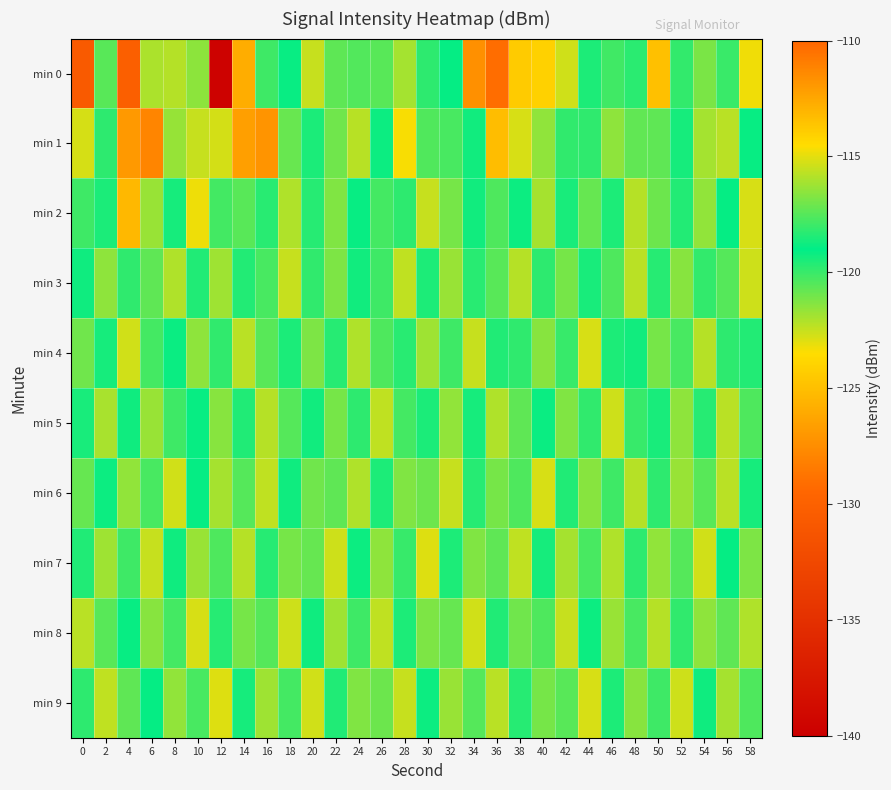

Which series has the largest range (max minus min)?

min 0